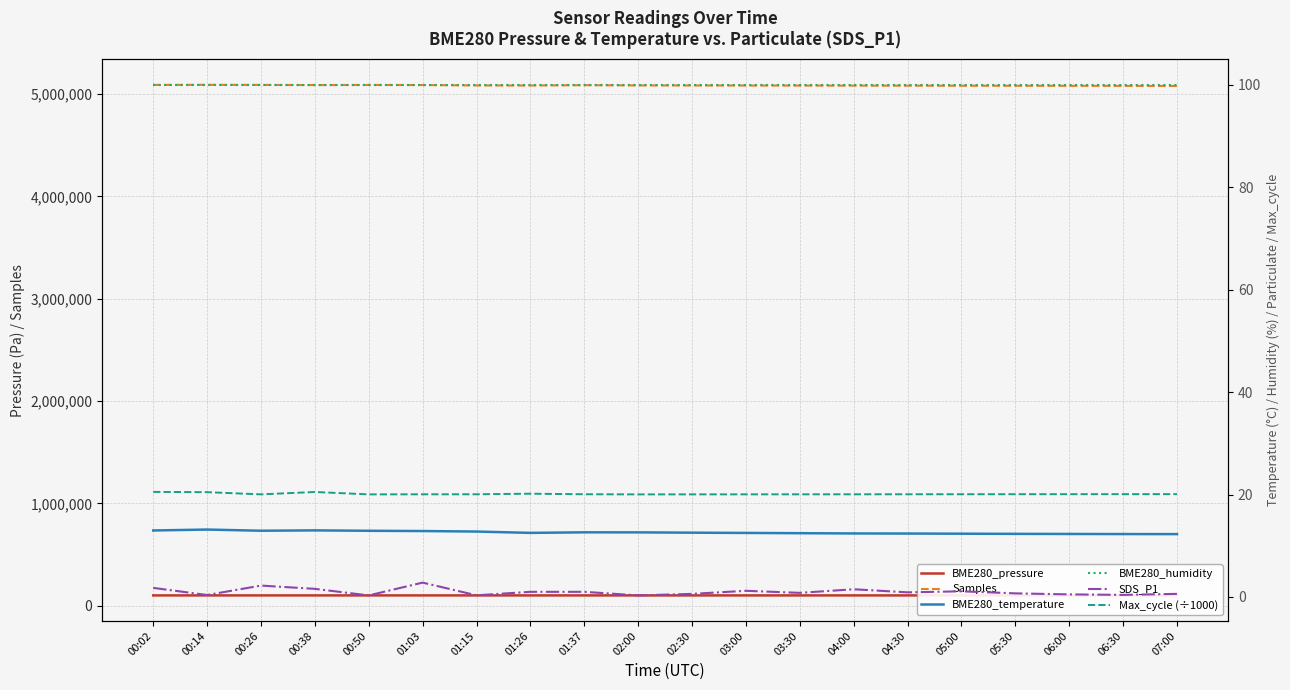

Reading right to left, extract all data points from this chart.

BME280_pressure: 07:00=100537.0	06:30=100538.0	06:00=100539.0	05:30=100540.0	05:00=100541.0	04:30=100543.0	04:00=100545.0	03:30=100548.0	03:00=100552.0	02:30=100558.0	02:00=100564.0	01:37=100566.4	01:26=100571.9	01:15=100571.9	01:03=100566.5	00:50=100582.6	00:38=100580.0	00:26=100595.5	00:14=100605.5	00:02=100599.5
Samples: 07:00=5080500.0	06:30=5081000.0	06:00=5081500.0	05:30=5082000.0	05:00=5082500.0	04:30=5083000.0	04:00=5083500.0	03:30=5084000.0	03:00=5084500.0	02:30=5085000.0	02:00=5085522.0	01:37=5087826.0	01:26=5084716.0	01:15=5085362.0	01:03=5089023.0	00:50=5089876.0	00:38=5088862.0	00:26=5090331.0	00:14=5091228.0	00:02=5090440.0
BME280_temperature: 07:00=12.3	06:30=12.3	06:00=12.3	05:30=12.3	05:00=12.3	04:30=12.4	04:00=12.4	03:30=12.4	03:00=12.5	02:30=12.6	02:00=12.6	01:37=12.6	01:26=12.5	01:15=12.8	01:03=12.9	00:50=12.9	00:38=13.0	00:26=12.9	00:14=13.2	00:02=13.0
BME280_humidity: 07:00=100.0	06:30=100.0	06:00=100.0	05:30=100.0	05:00=100.0	04:30=100.0	04:00=100.0	03:30=100.0	03:00=100.0	02:30=100.0	02:00=100.0	01:37=100.0	01:26=100.0	01:15=100.0	01:03=100.0	00:50=100.0	00:38=100.0	00:26=100.0	00:14=100.0	00:02=100.0
SDS_P1: 07:00=0.6	06:30=0.4	06:00=0.5	05:30=0.7	05:00=1.1	04:30=0.9	04:00=1.5	03:30=0.8	03:00=1.2	02:30=0.6	02:00=0.3	01:37=1.0	01:26=1.0	01:15=0.3	01:03=2.8	00:50=0.3	00:38=1.6	00:26=2.2	00:14=0.4	00:02=1.8
Max_cycle (÷1000): 07:00=20.1	06:30=20.1	06:00=20.1	05:30=20.1	05:00=20.1	04:30=20.1	04:00=20.0	03:30=20.0	03:00=20.0	02:30=20.0	02:00=20.0	01:37=20.1	01:26=20.2	01:15=20.0	01:03=20.0	00:50=20.0	00:38=20.5	00:26=20.0	00:14=20.5	00:02=20.5